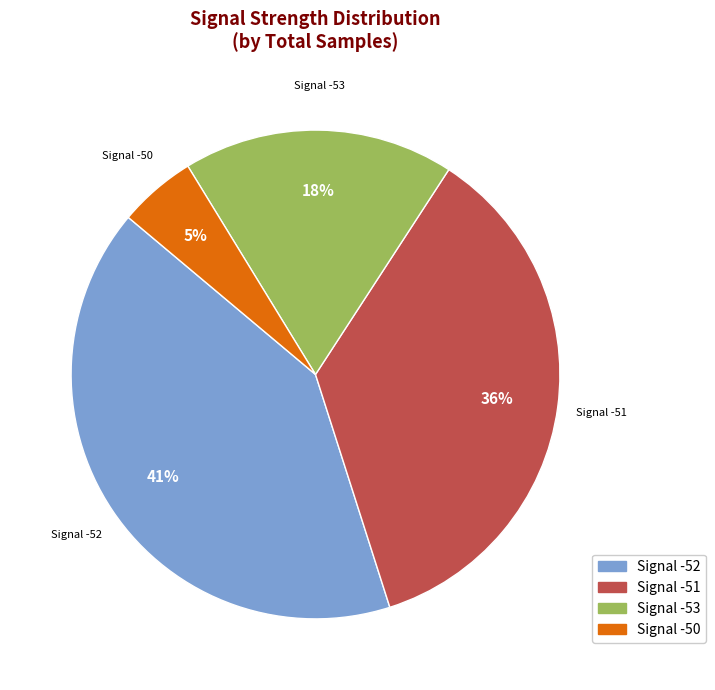

To the nearest percent, what is the difference between the largest and smallest slice percentages?

36%